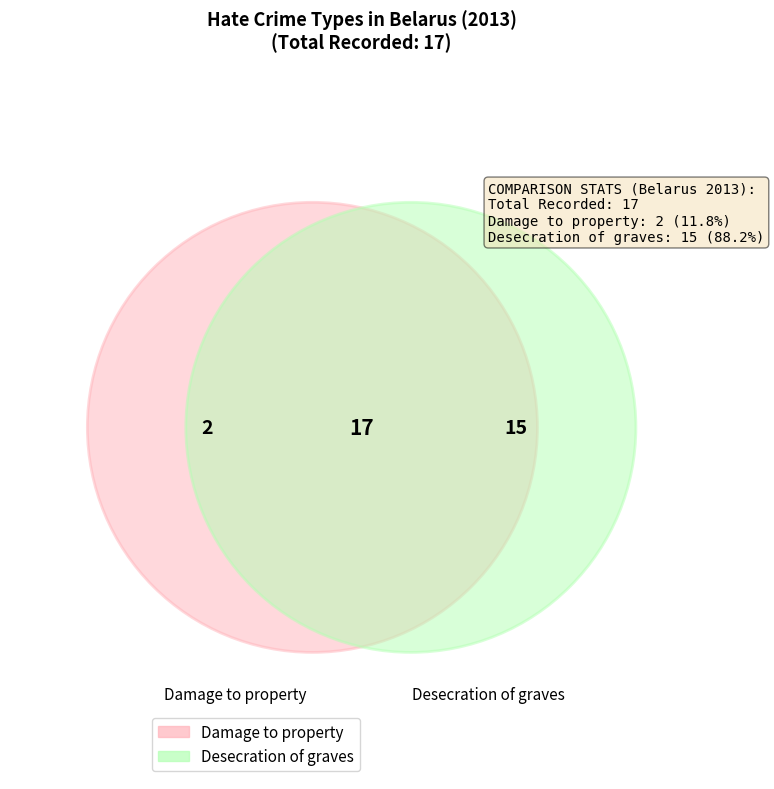

To the nearest percent, what is the average slice percentage?

50%